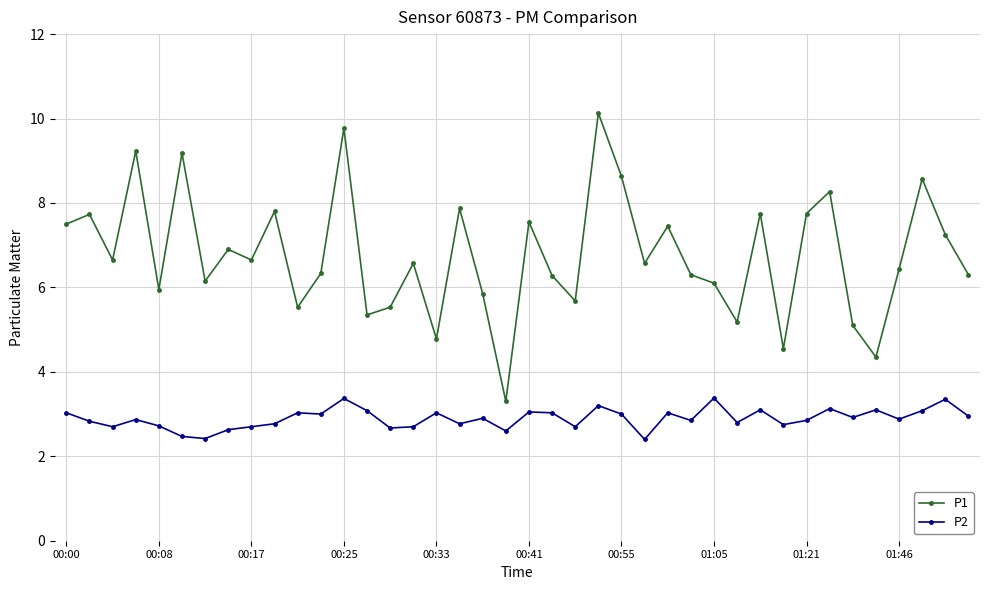

What are all the series names shown in the legend?

P1, P2